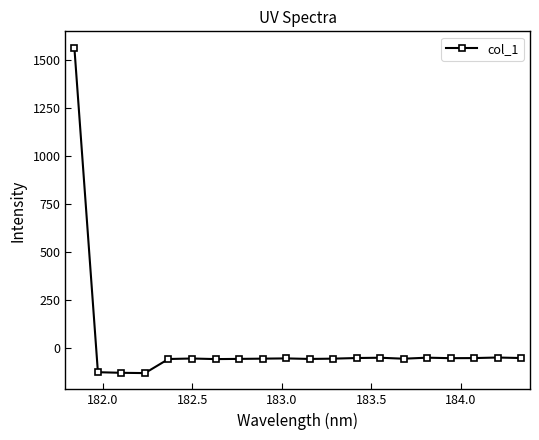

True or false: there are more than 1 points higher than both neighbors.

True